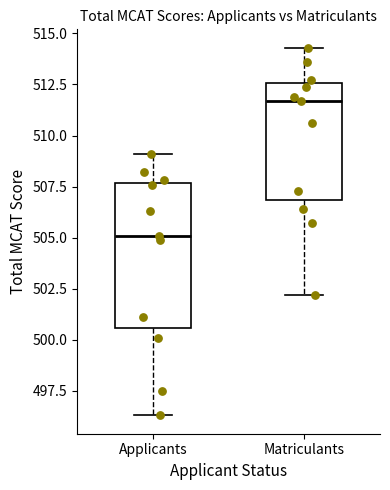

Which box is the tallest, from its lower edge to its upper edge?

Applicants